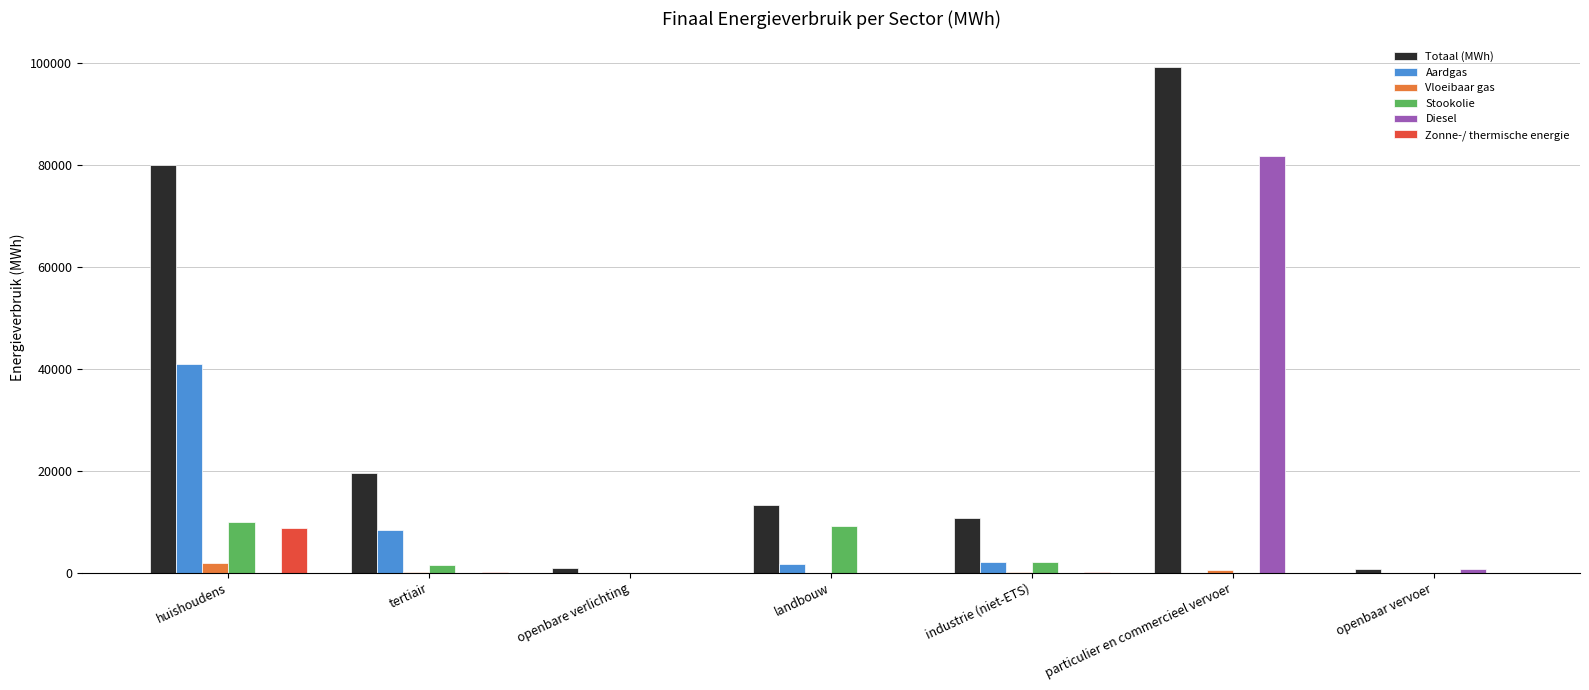

Between tertiair and particulier en commercieel vervoer, which series saw the biggest shift?

Diesel